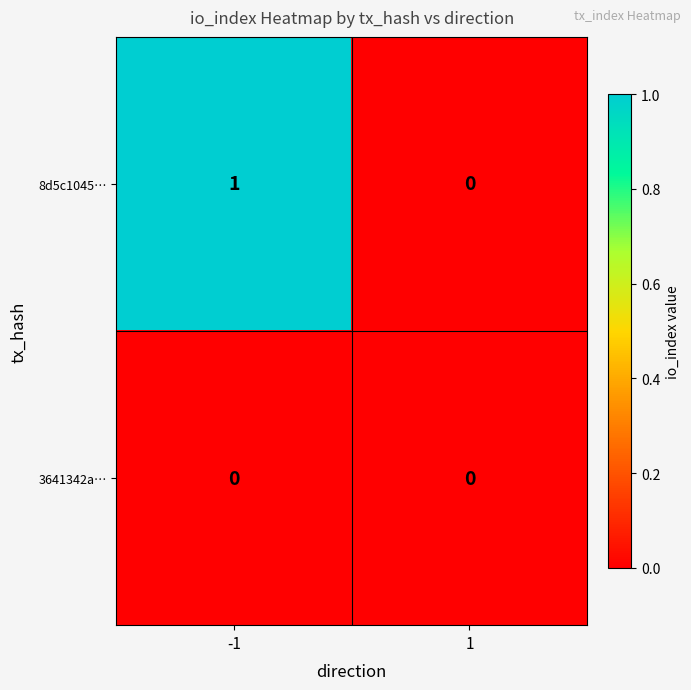

List the series in order of their overall mean, lowest first.

3641342a…, 8d5c1045…